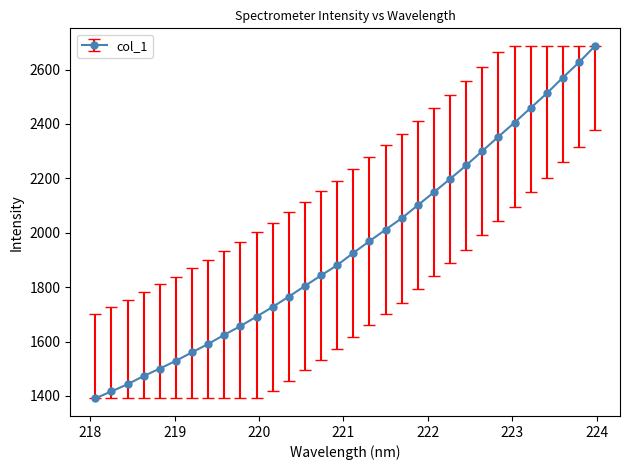

What is the maximum value shown in the chart?

2686.6